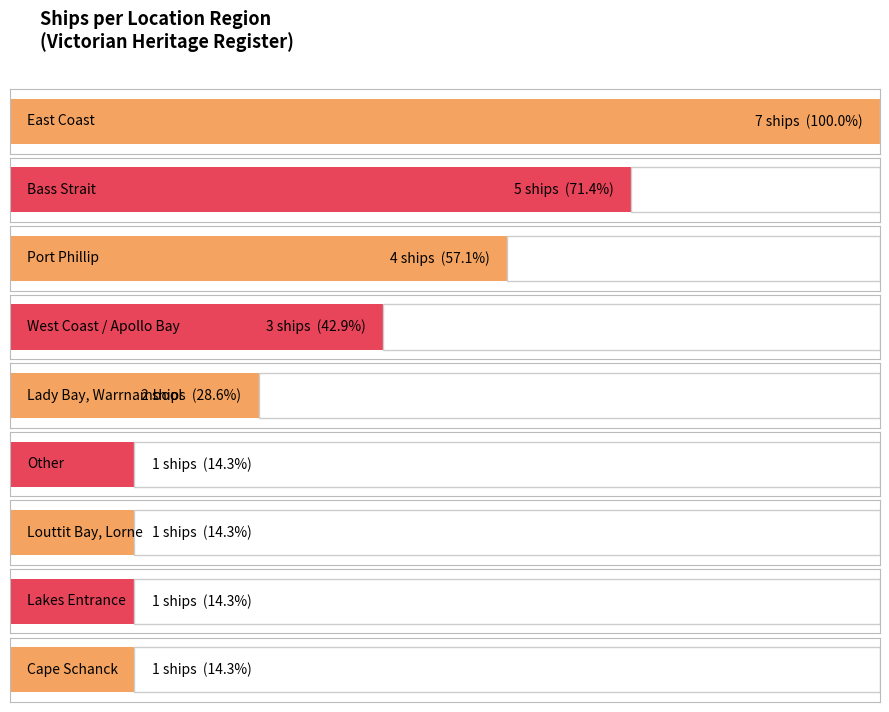

Does the chart contain stacked bars?

No